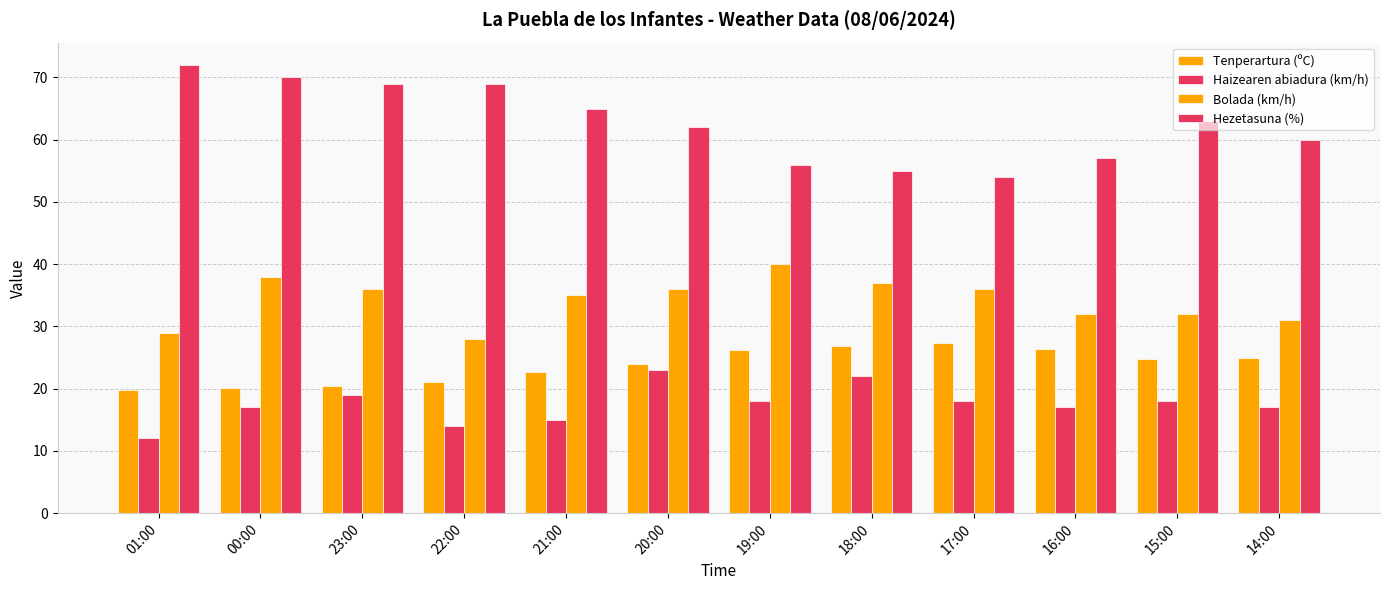

What position from the left is 00:00?

2